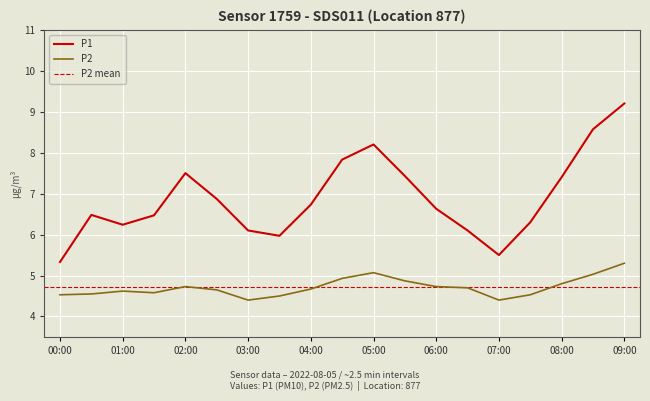

What position from the right is 09:00?

1